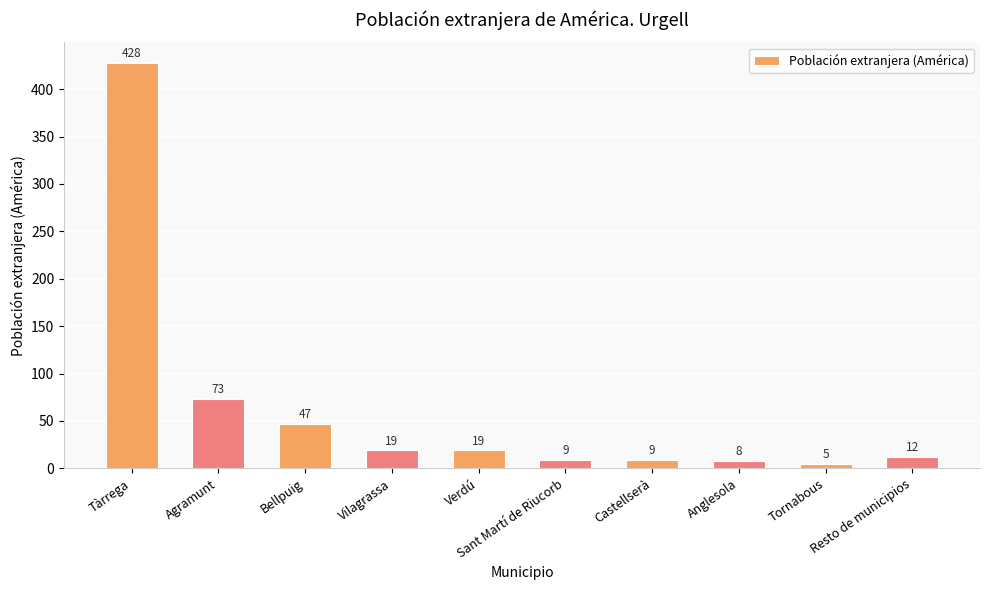

What is the difference between the maximum and second lowest values?

420